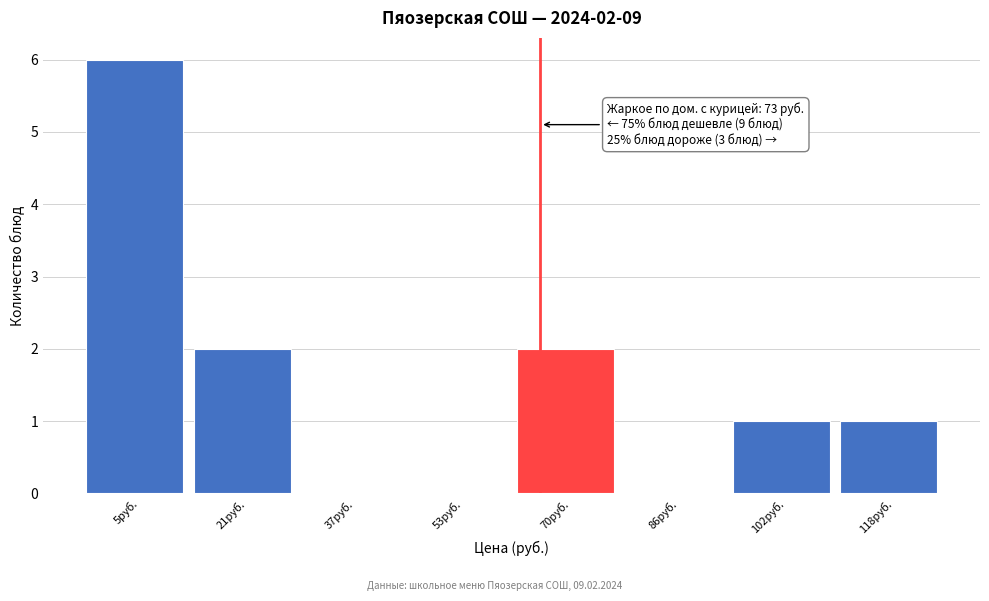

Reading right to left, what are all the values shown in this chart?

118руб.=1	102руб.=1	86руб.=0	70руб.=2	53руб.=0	37руб.=0	21руб.=2	5руб.=6